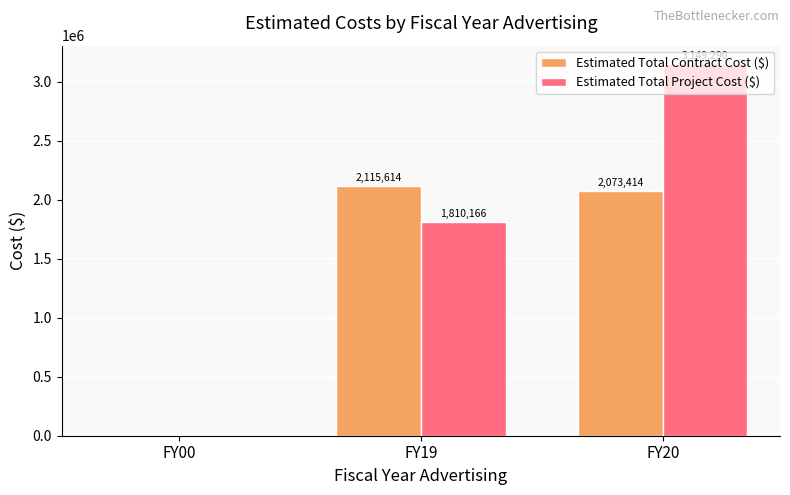

How many categories are shown in the chart?

3